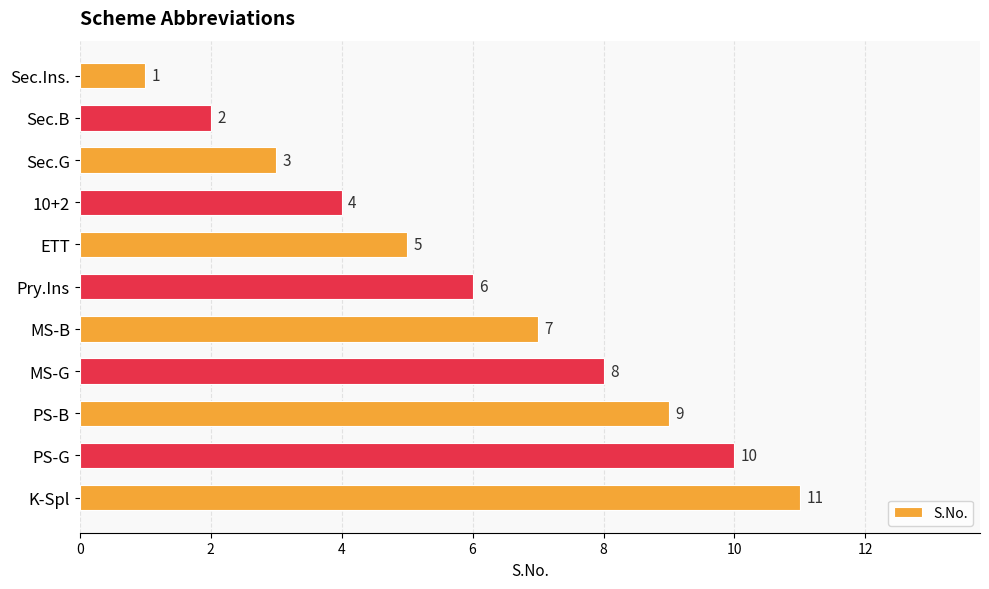

What is the change in value from Sec.G to PS-G?

+7